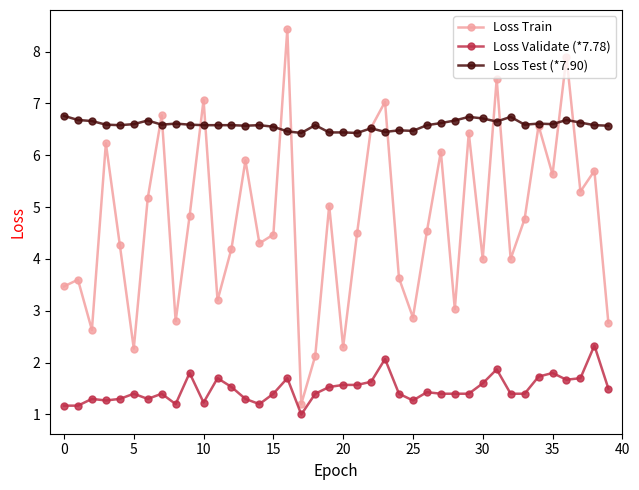

True or false: Loss Train and Loss Test (*7.90) intersect in this chart.

True